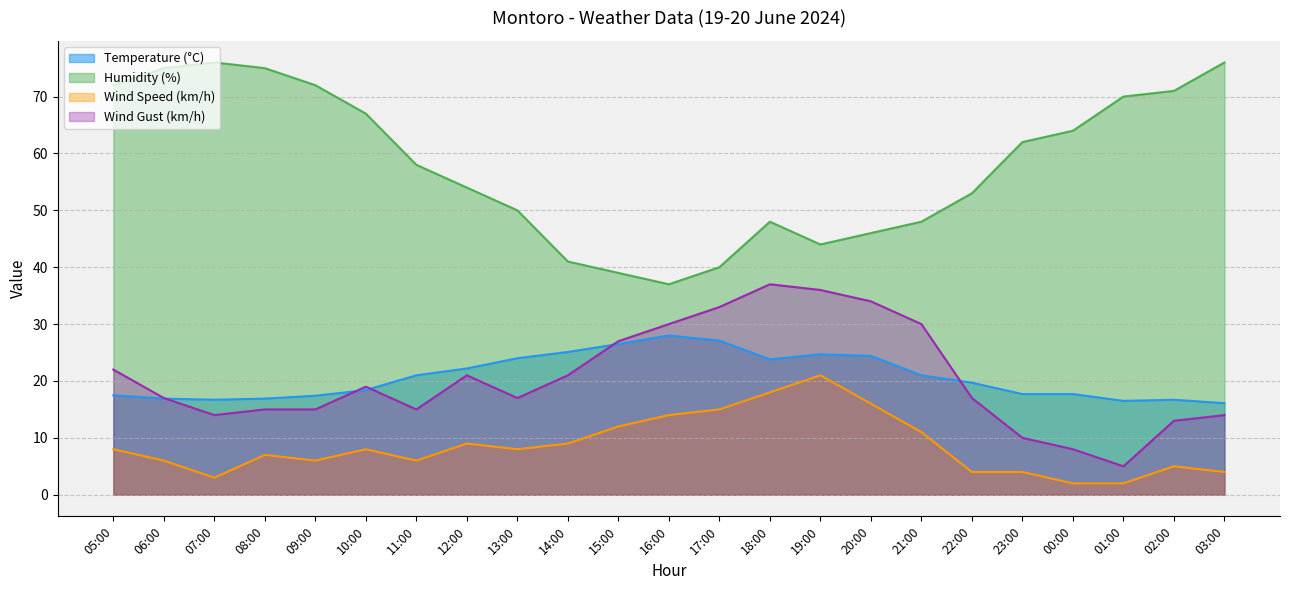

True or false: Wind Gust (km/h) and Wind Speed (km/h) intersect in this chart.

False